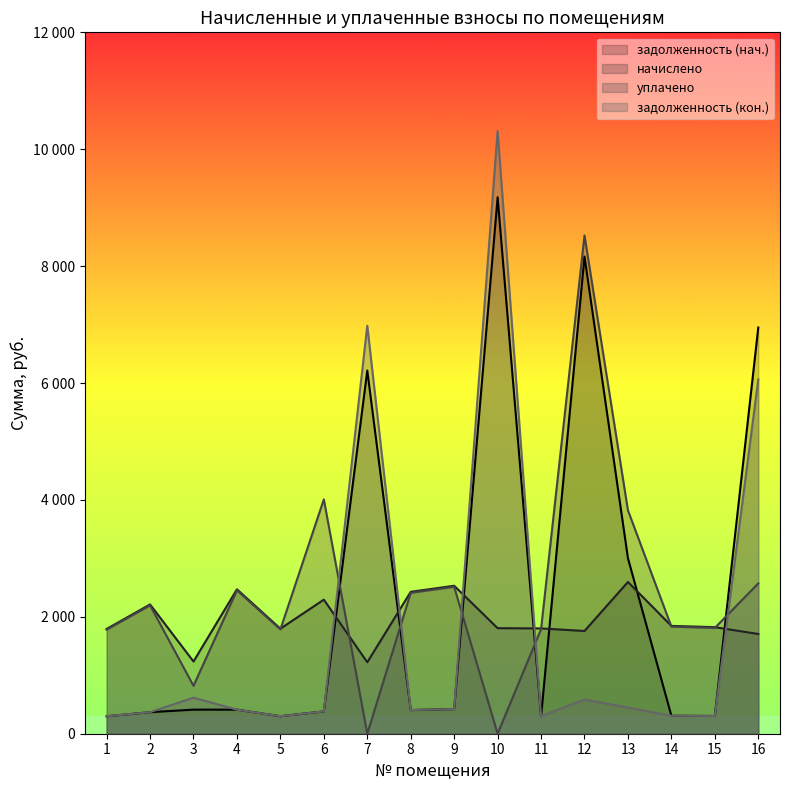

What is the difference between the maximum and minimum values in the задолженность (кон.) series?

10011.9